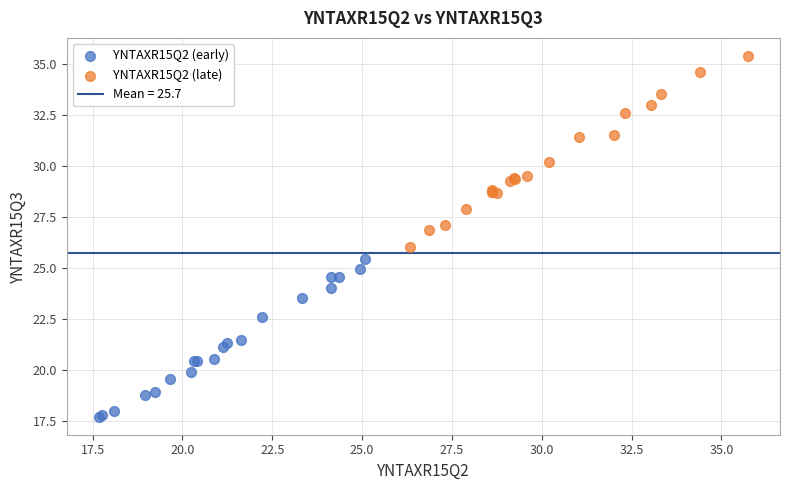

Which series reaches the maximum Y coordinate?

YNTAXR15Q2 (late)